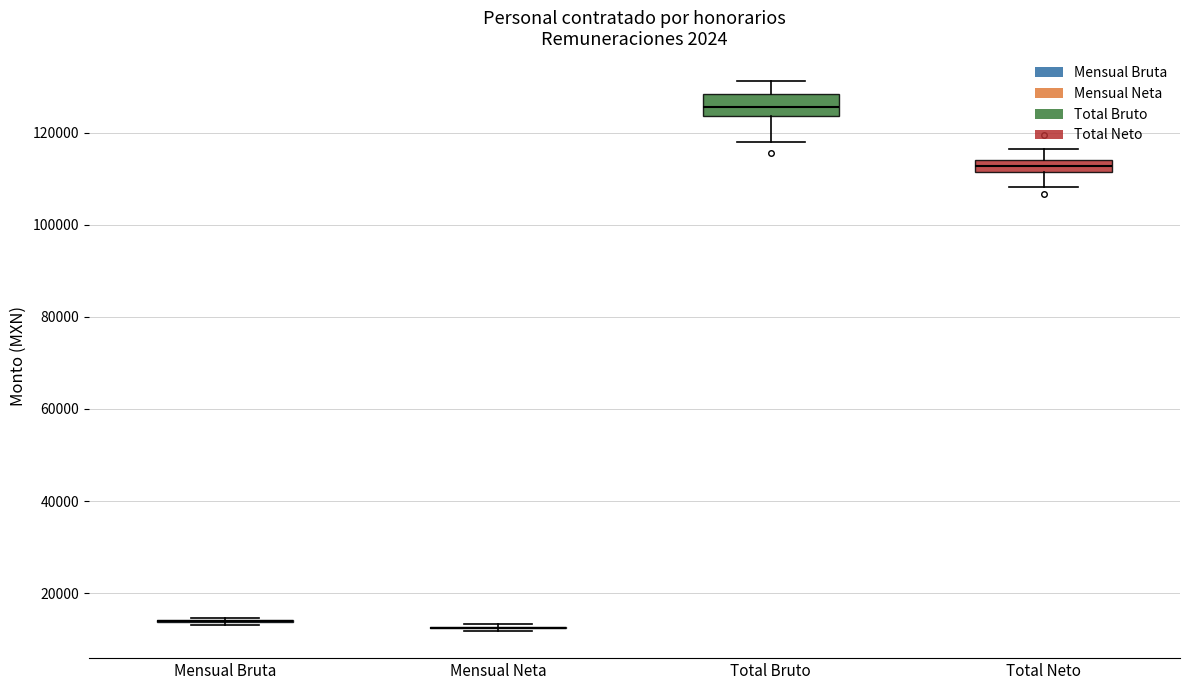

Where does the lower whisker of the box for Total Bruto end on the y-axis? The values are not printed on the chart, so give them approximately, as read against the axis.

118000